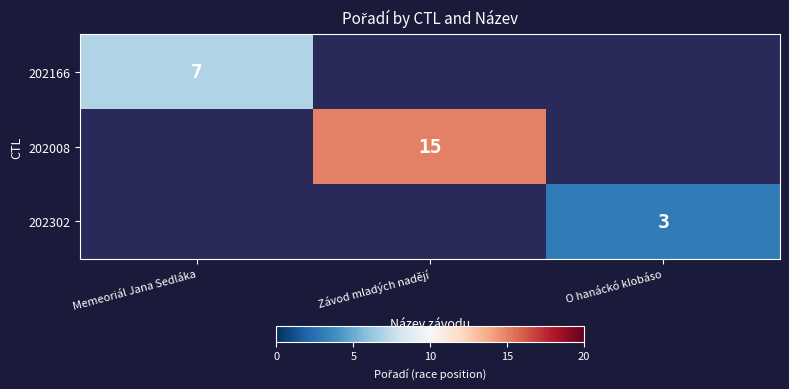

What is the smallest value displayed?

3.0